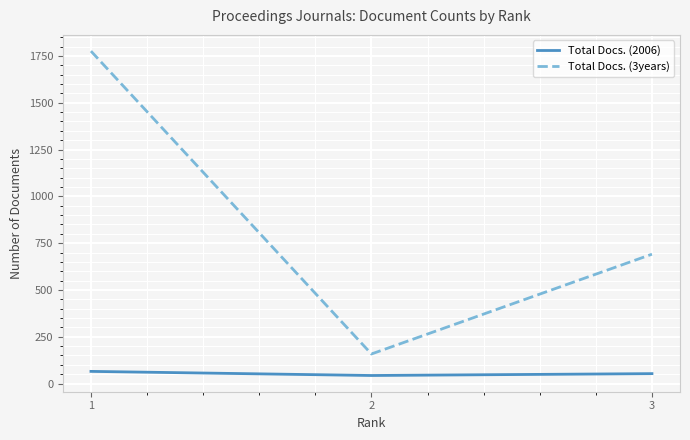

The value of Total Docs. (3years) at 2 is 222. True or false?

False